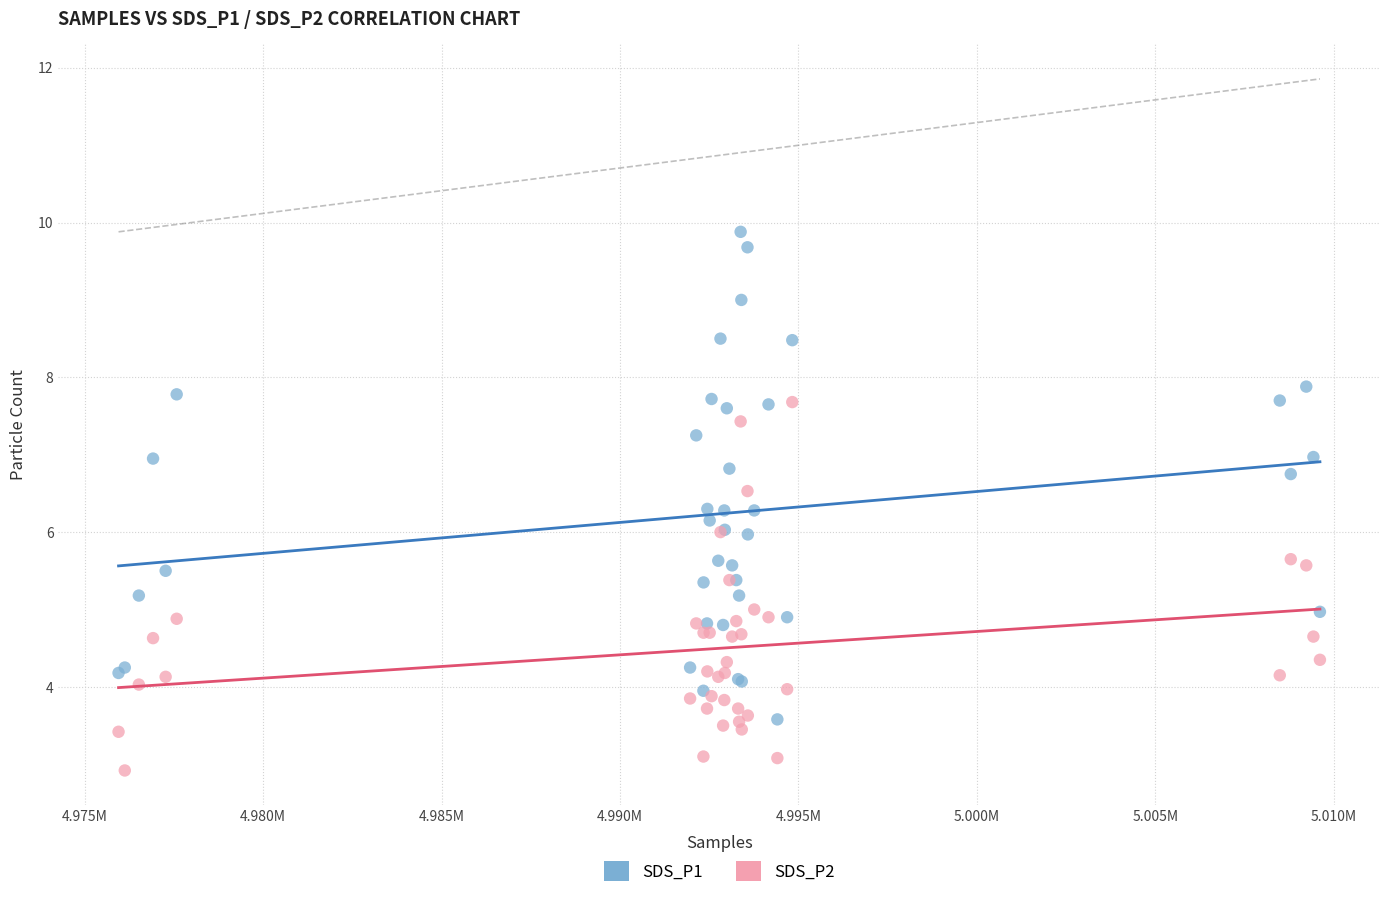

Which series has the widest spread of Y values?

SDS_P1